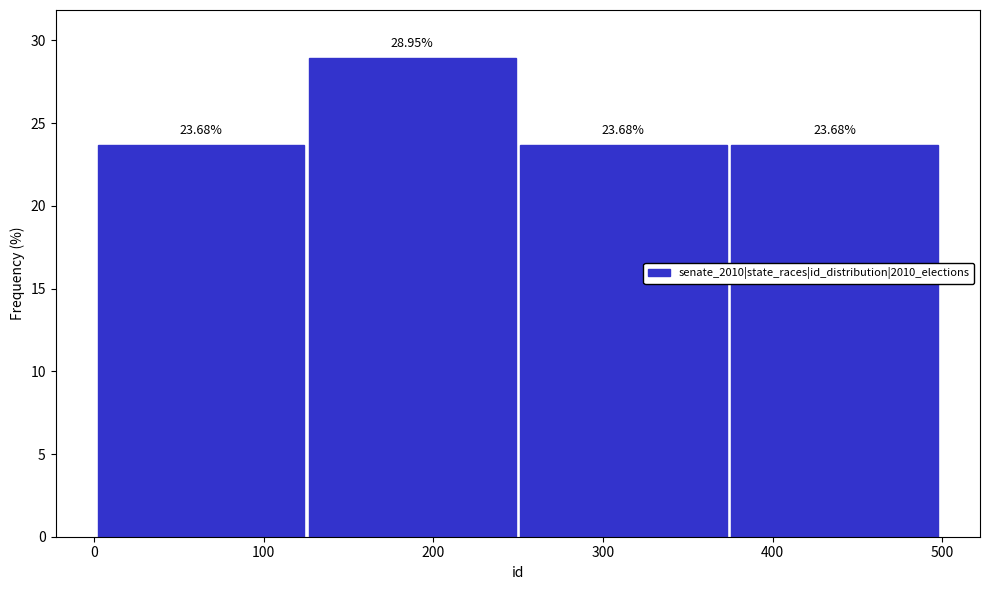

What is the height of the bar covering 380 to 500 on the x-axis? The bar edges are not printed on the chart, so give them approximately, as read against the axis.

23.68